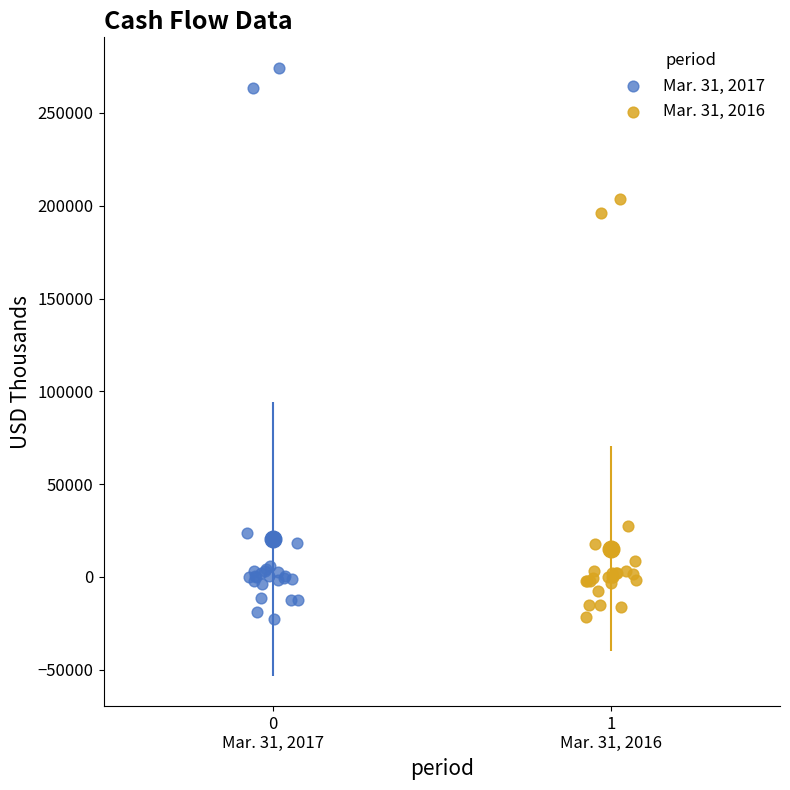

Which series reaches the maximum Y coordinate?

Mar. 31, 2017